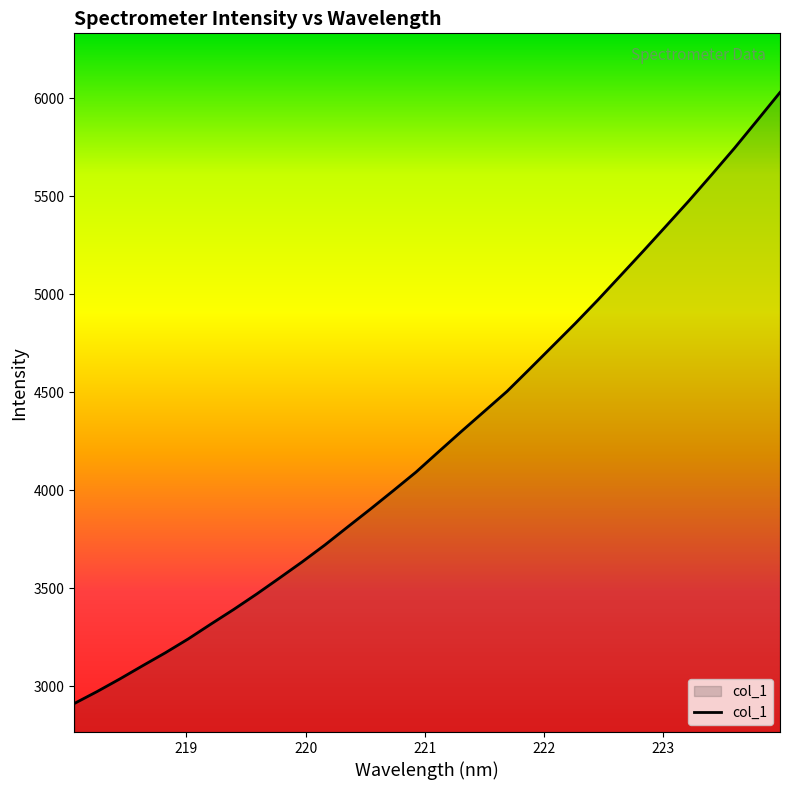

What is the minimum value shown in the chart?

2911.9